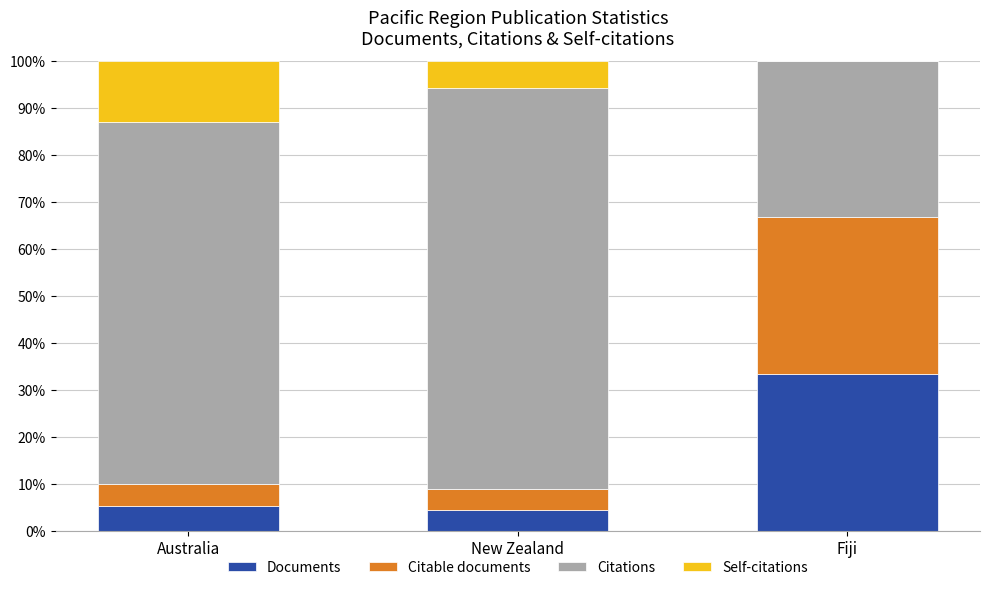

True or false: Documents has a value of 2.1 at Australia.

False